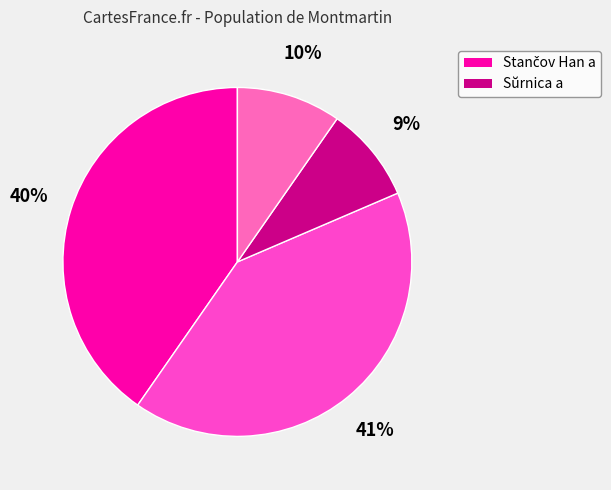

How many segments does this pie chart have?

4